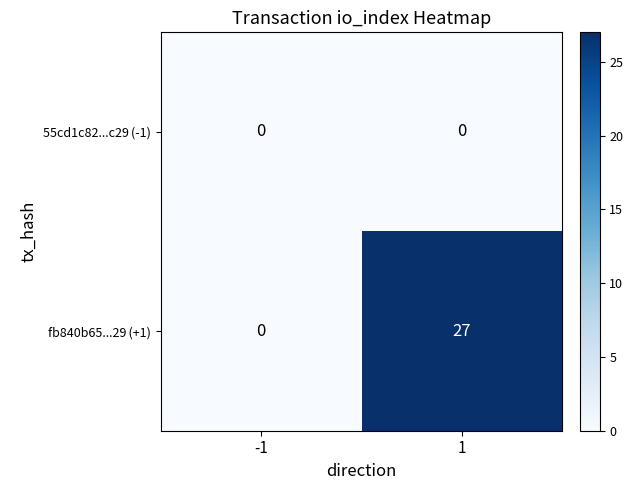

What is the spread (max minus min) of values at 1?

27